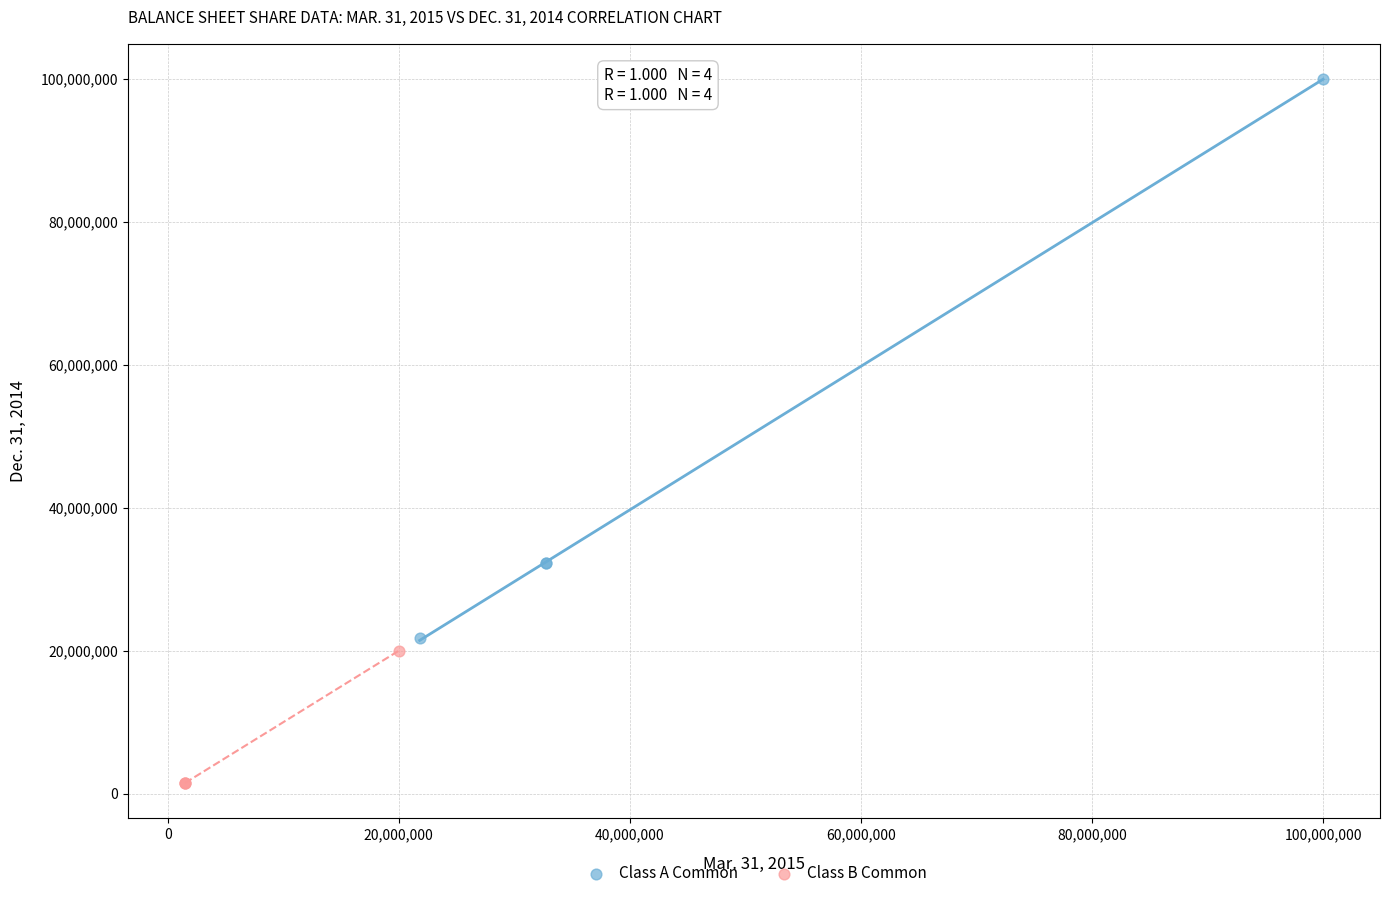

Which series reaches the minimum Y coordinate?

Class B Common